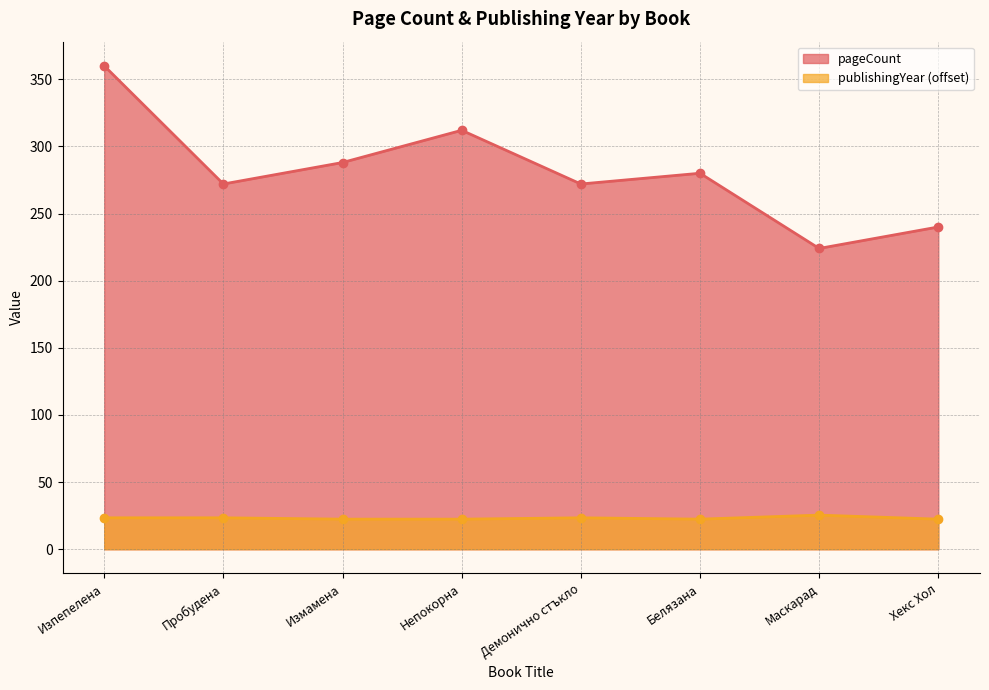

The pageCount series shows 288.0 at Измамена. True or false?

True